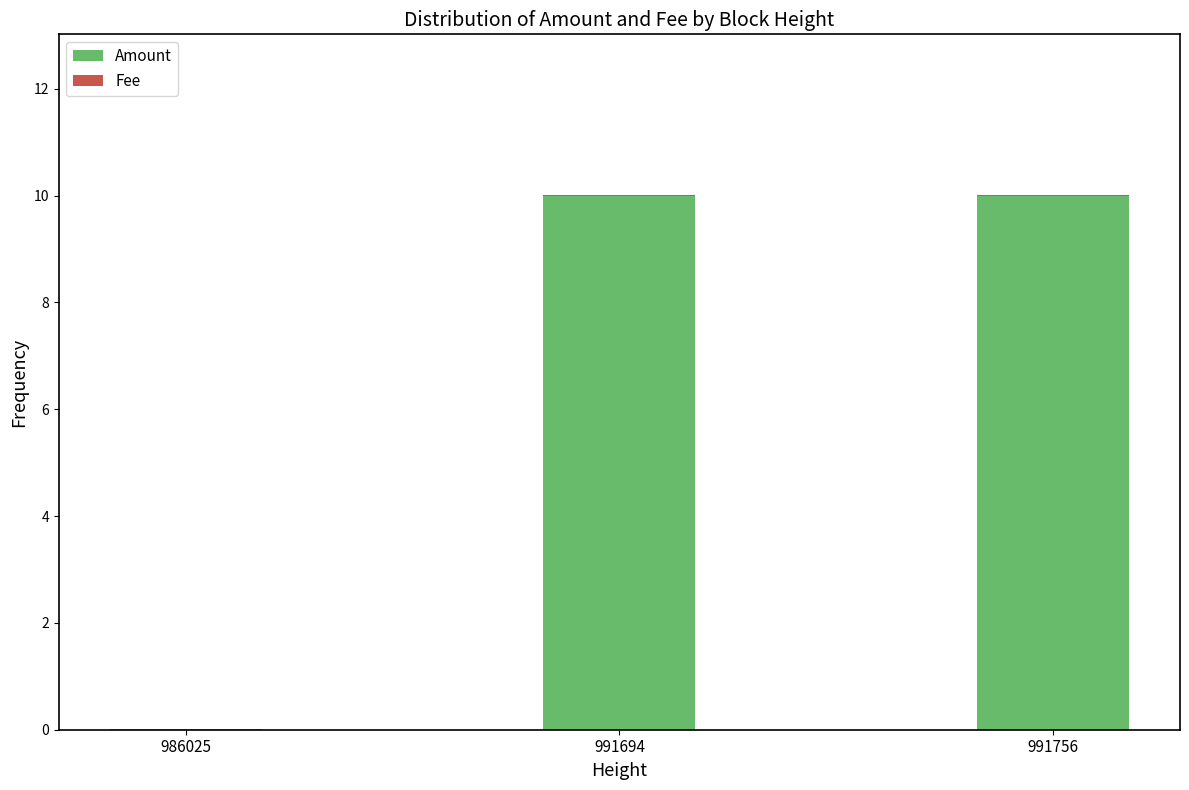

What is the highest value of the Amount series?

10.0